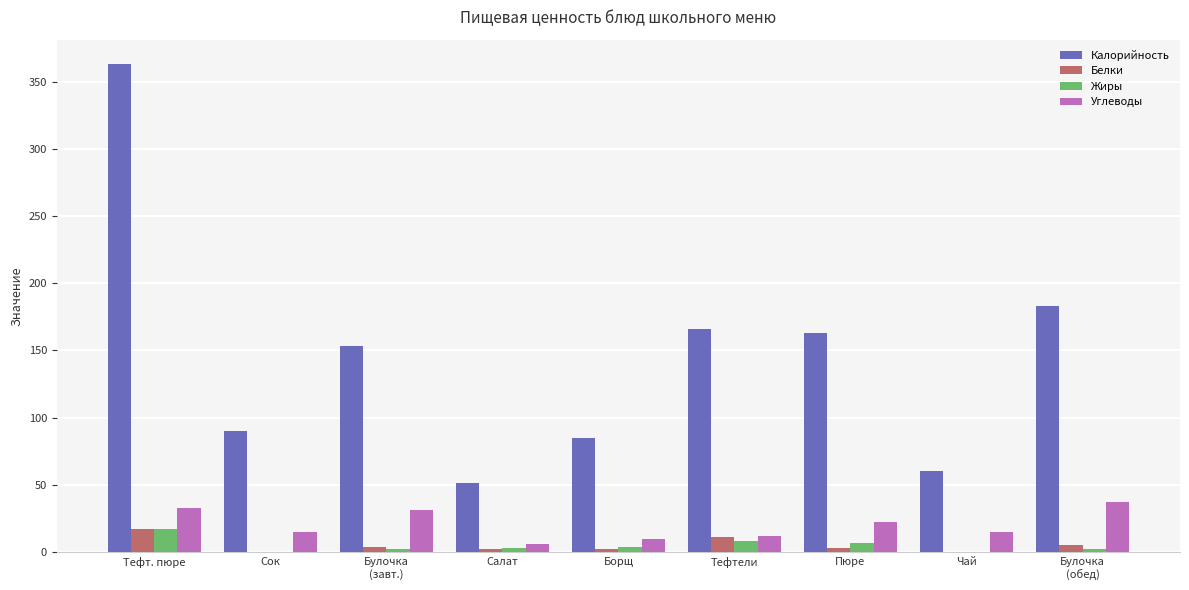

At which label does Белки reach its peak?

Тефт. пюре